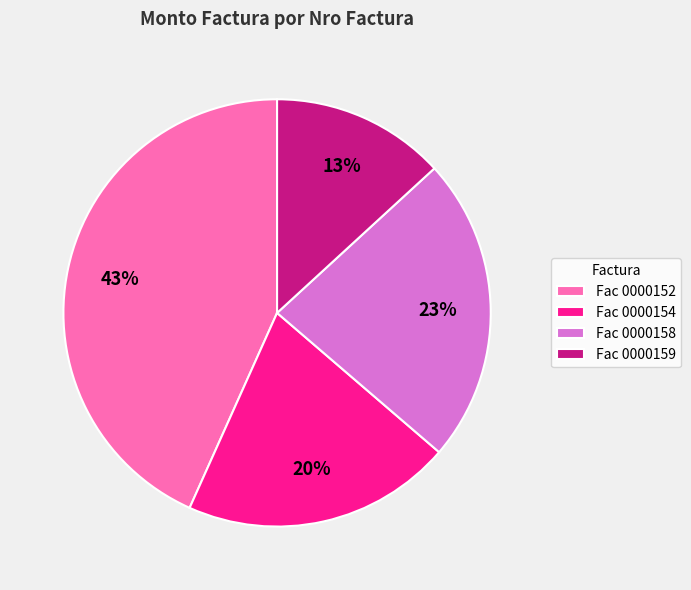

How many segments does this pie chart have?

4